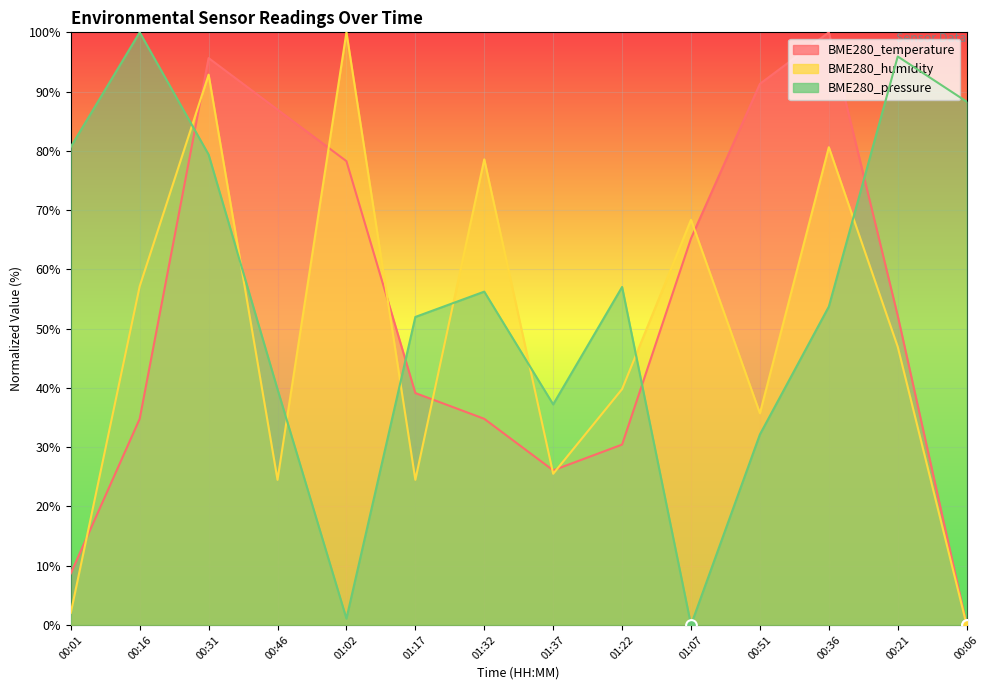

Which series has the widest spread of Y values?

BME280_temperature